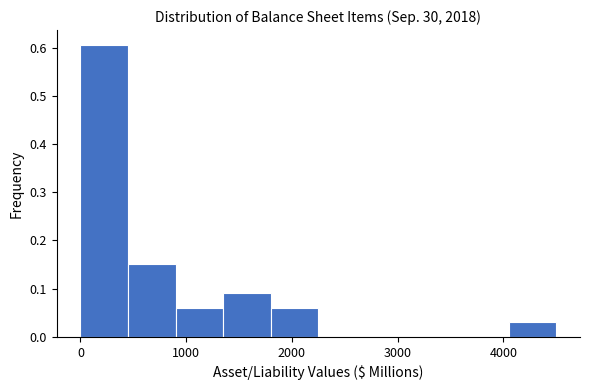

Reading left to right, list every bar in this chart as the range it spans on the x-axis followed by its height. Neither the bar edges nor the heights are printed on the chart, so give them approximately, as read against the axes.

0 to 400: 0.61
400 to 900: 0.15
900 to 1300: 0.06
1300 to 1800: 0.09
1800 to 2200: 0.06
2200 to 2700: 0
2700 to 3100: 0
3100 to 3600: 0
3600 to 4000: 0
4000 to 4500: 0.03